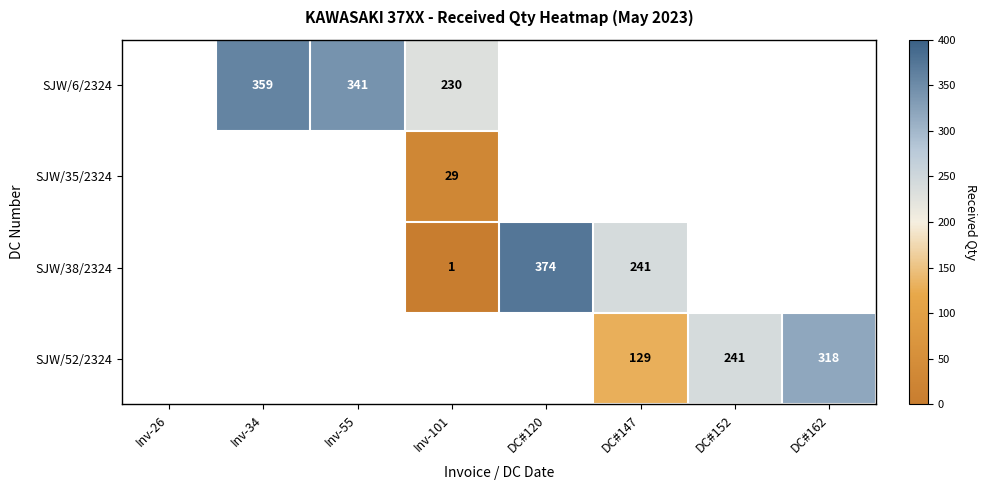

The value of SJW/6/2324 at Inv-101 is 230. True or false?

True